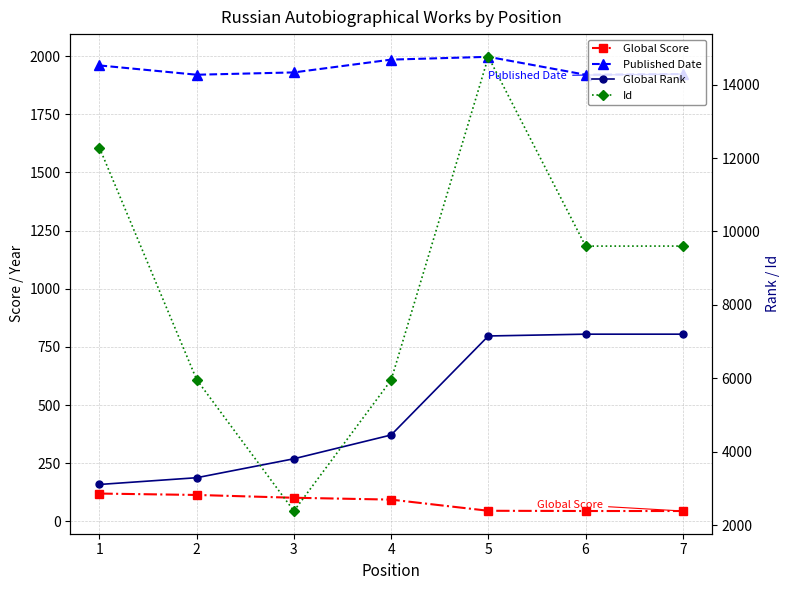

True or false: Global Score and Global Rank cross at least once.

False